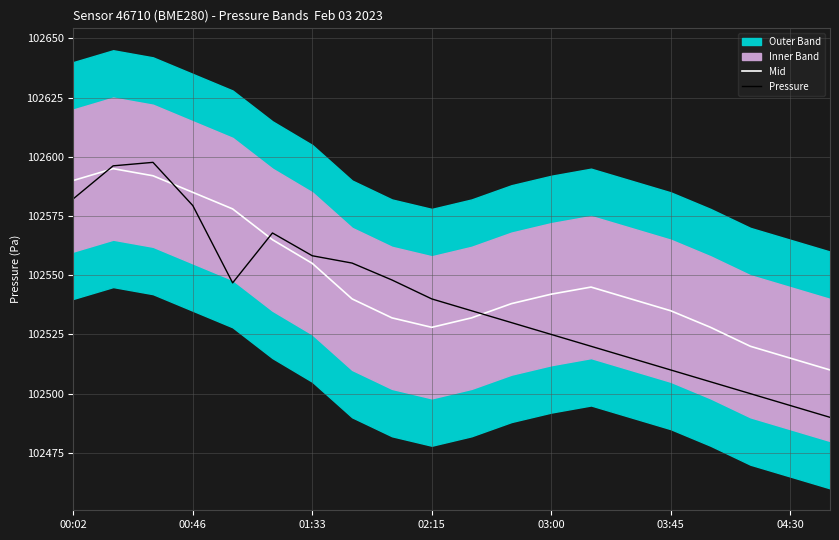

How many lines are shown in the chart?

2